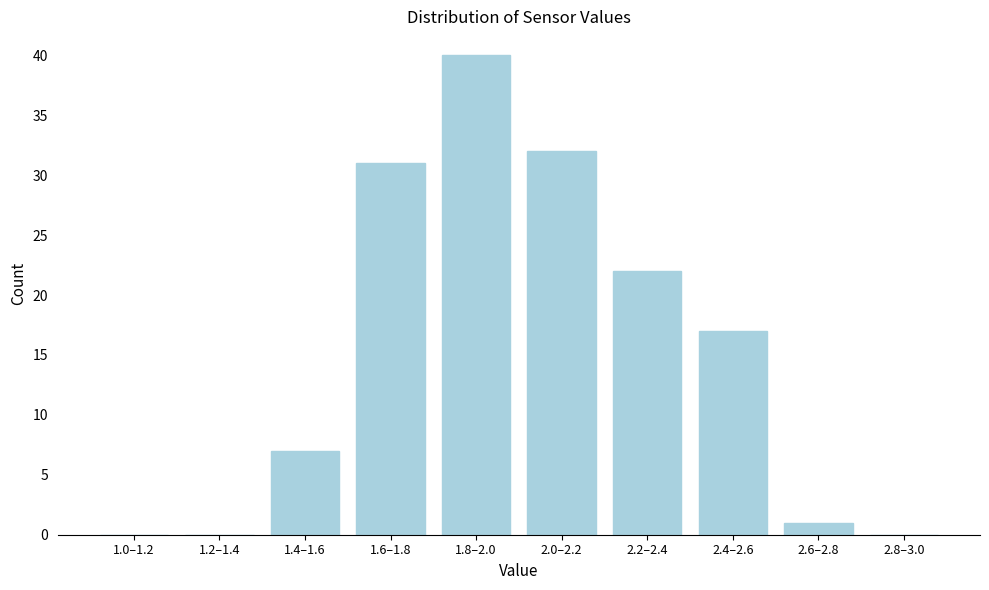

Reading left to right, extract all data points from this chart.

1.0–1.2=0	1.2–1.4=0	1.4–1.6=7	1.6–1.8=31	1.8–2.0=40	2.0–2.2=32	2.2–2.4=22	2.4–2.6=17	2.6–2.8=1	2.8–3.0=0